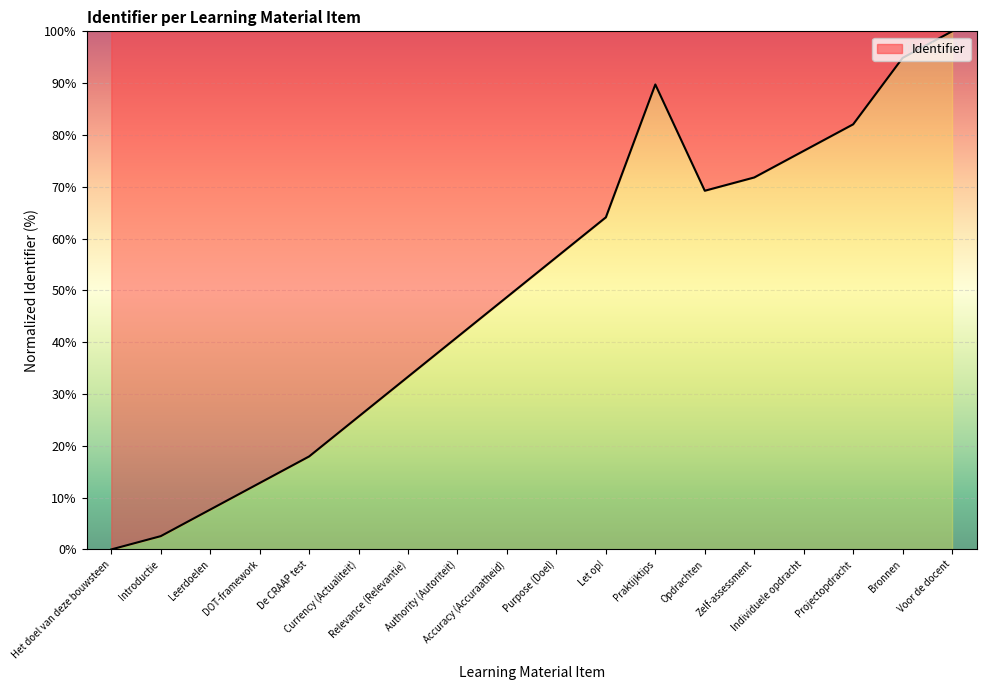

Where is the first local minimum?

Opdrachten